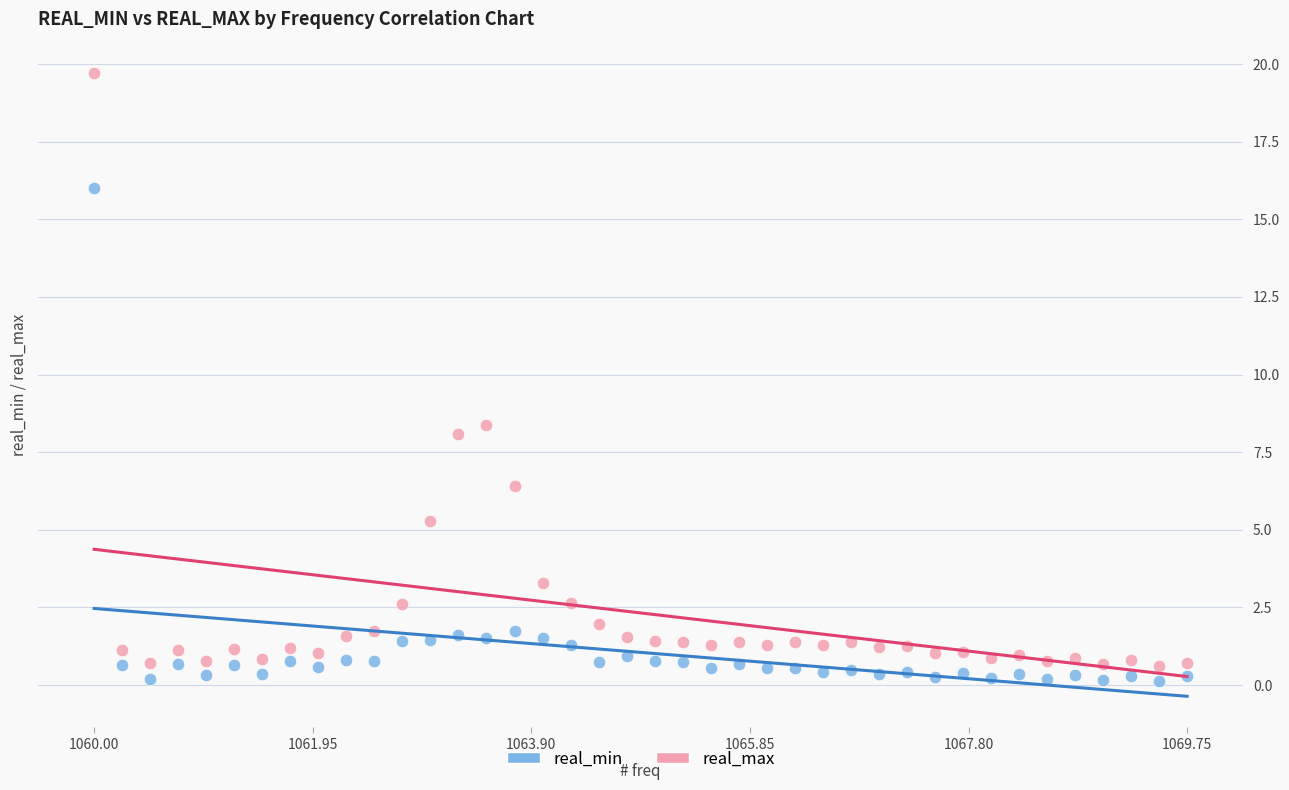

Across all data points, what is the range of Y values (max minus min)?

19.6